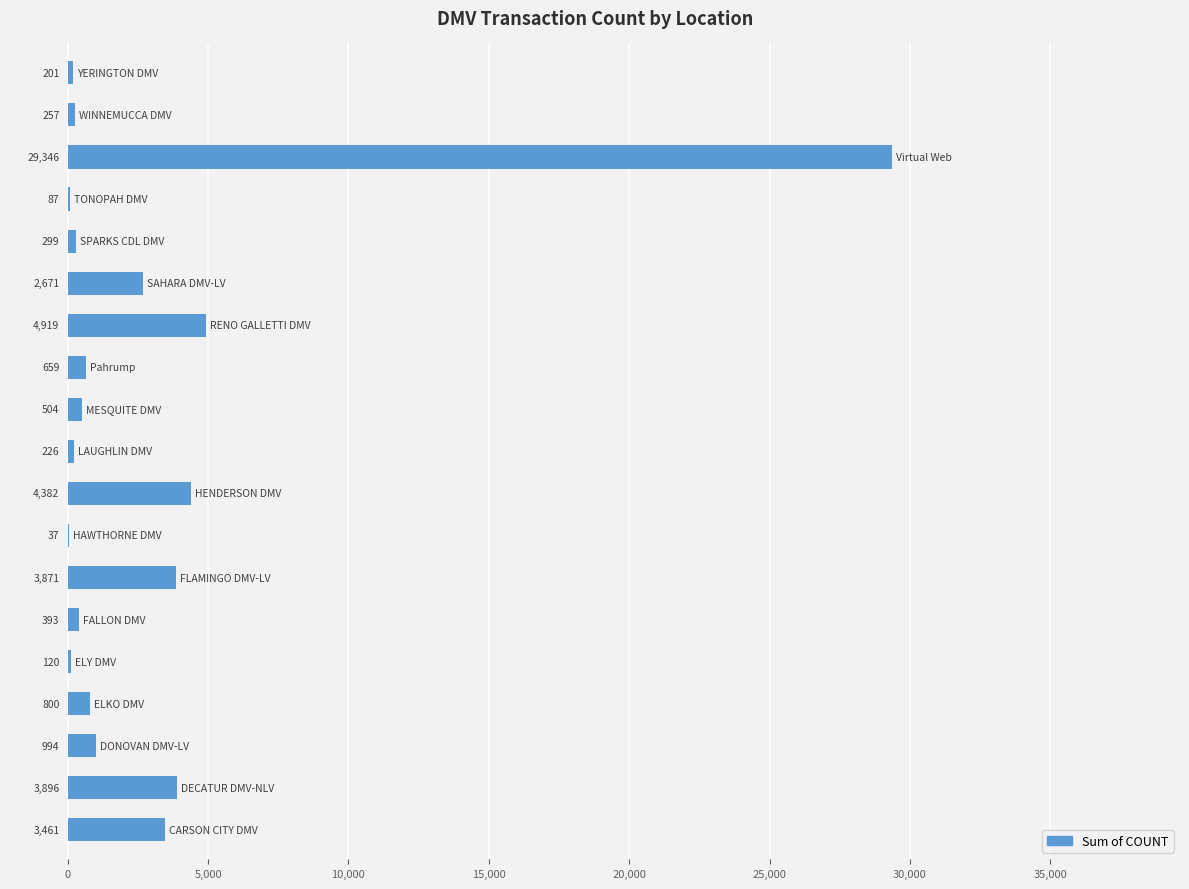

What is the maximum value shown in the chart?

29346